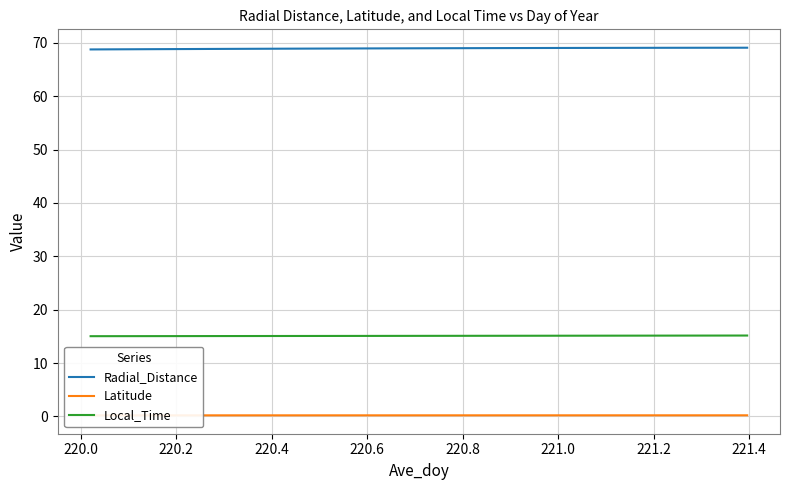

What is the minimum value for Local_Time?

15.0